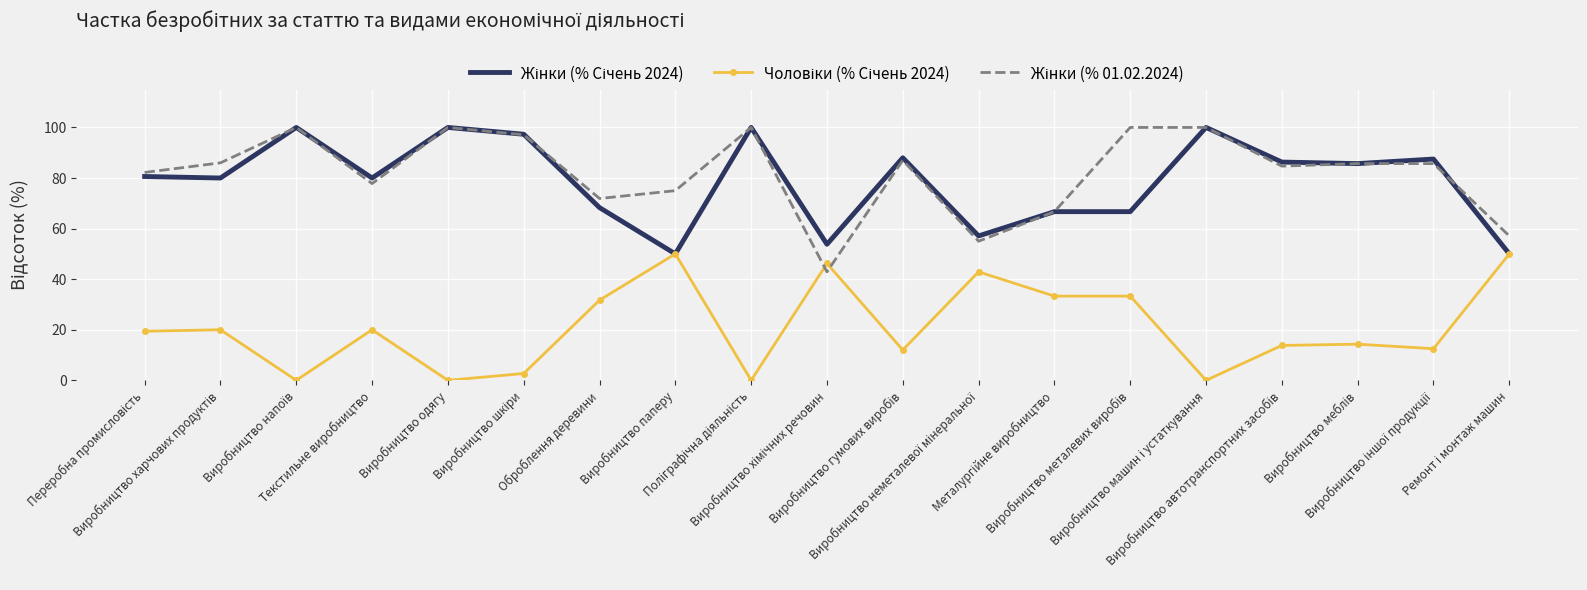

What is the greatest value displayed?

100.0